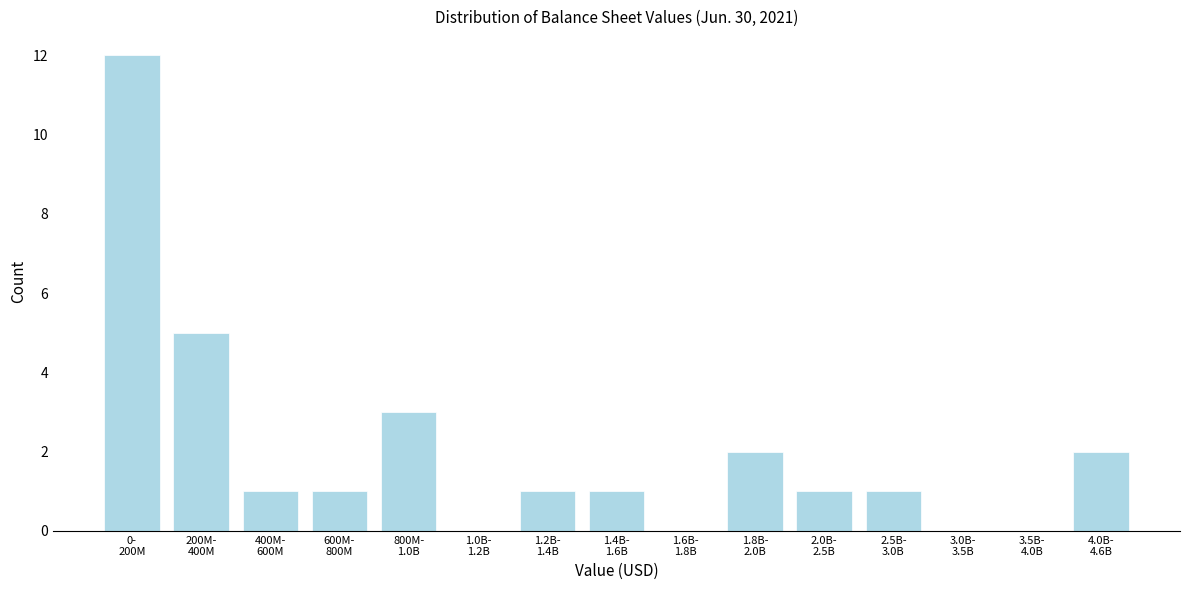

What is the greatest value displayed?

12